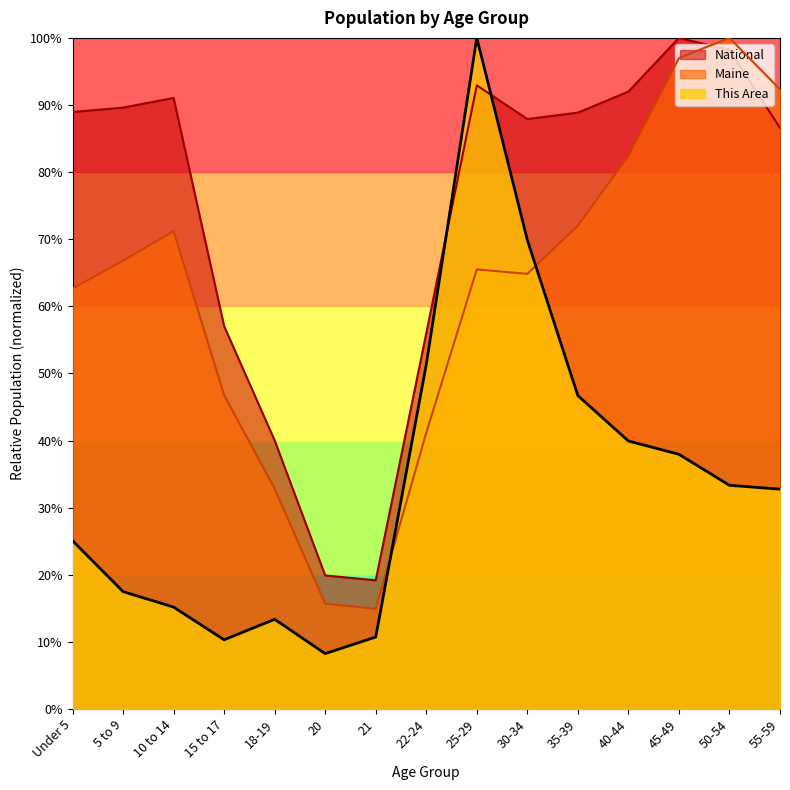

Between 40-44 and 21, which is larger?

40-44